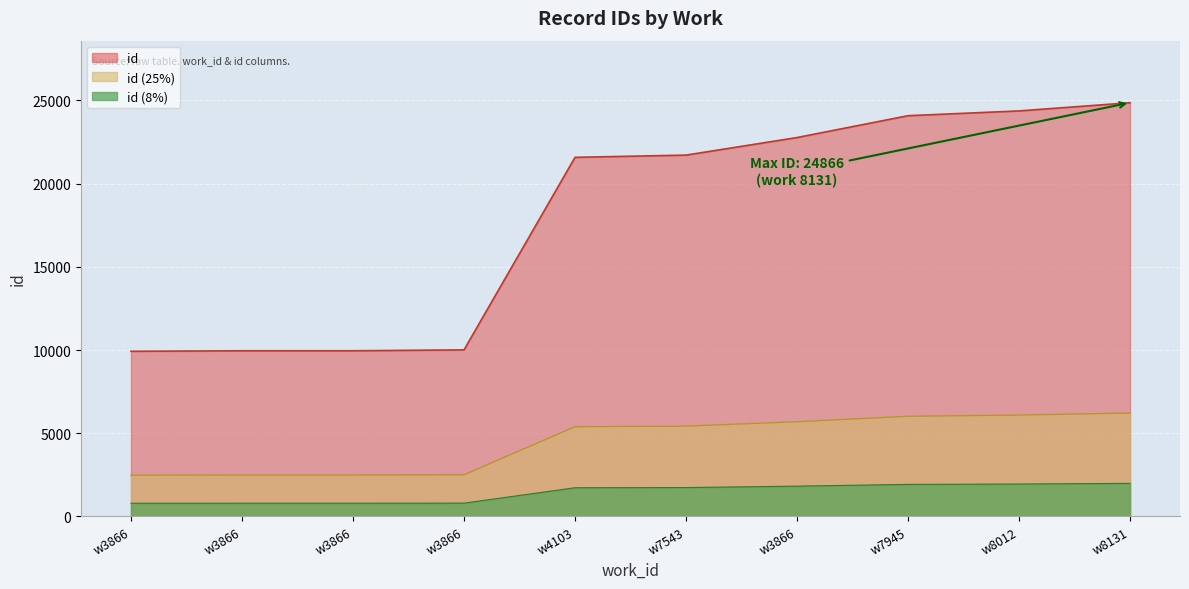

List the labels in order of value, smallest first.

3866, 3866, 3866, 3866, 4103, 7543, 3866, 7945, 8012, 8131